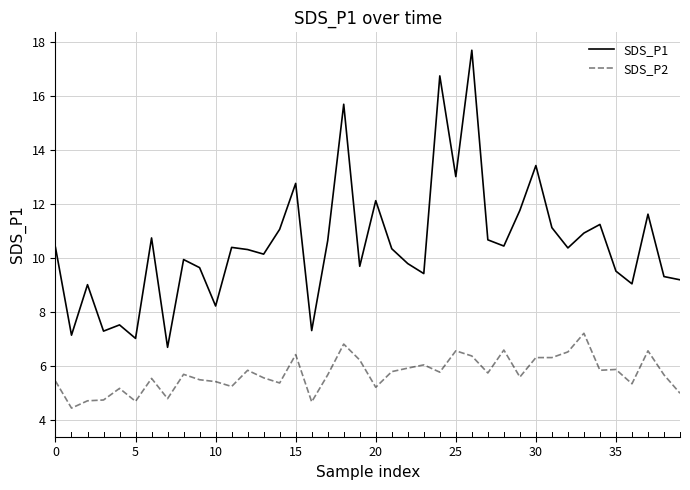

Which series has the widest spread of values?

SDS_P1